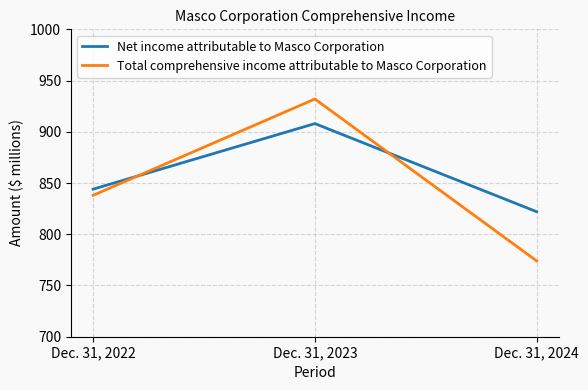

How many distinct data groups are displayed?

2